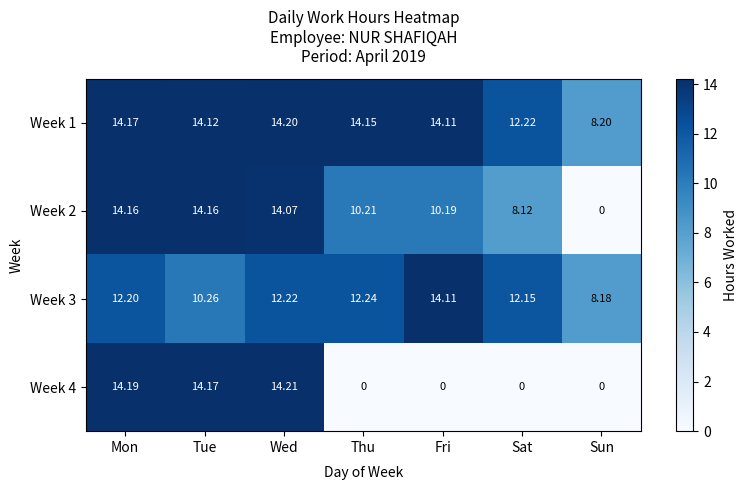

Which series has the largest total across all categories?

Week 1